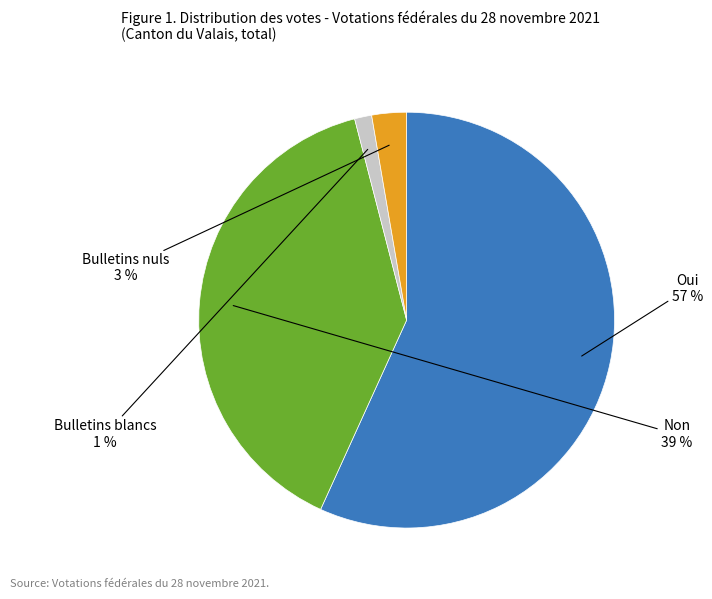

What percentage is the Oui slice, to the nearest percent?

57%